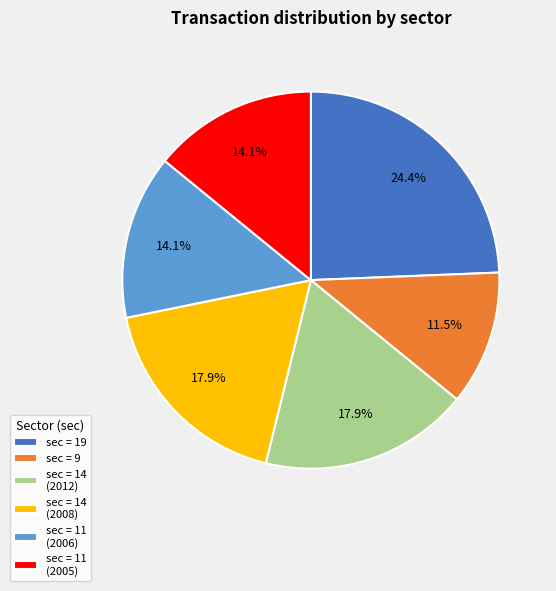

Which has a higher value, sec = 14 (2008) or sec = 11 (2005)?

sec = 14 (2008)